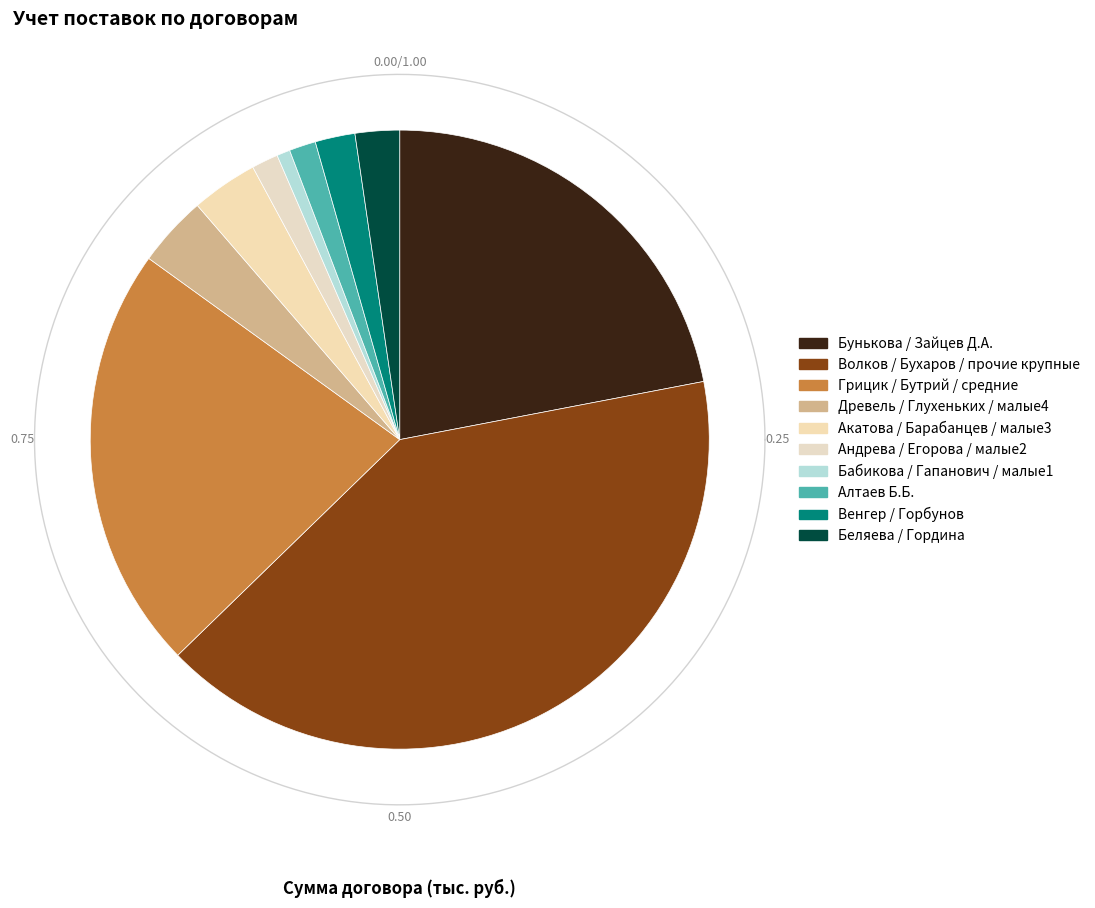

Does any single category account for the majority?

No